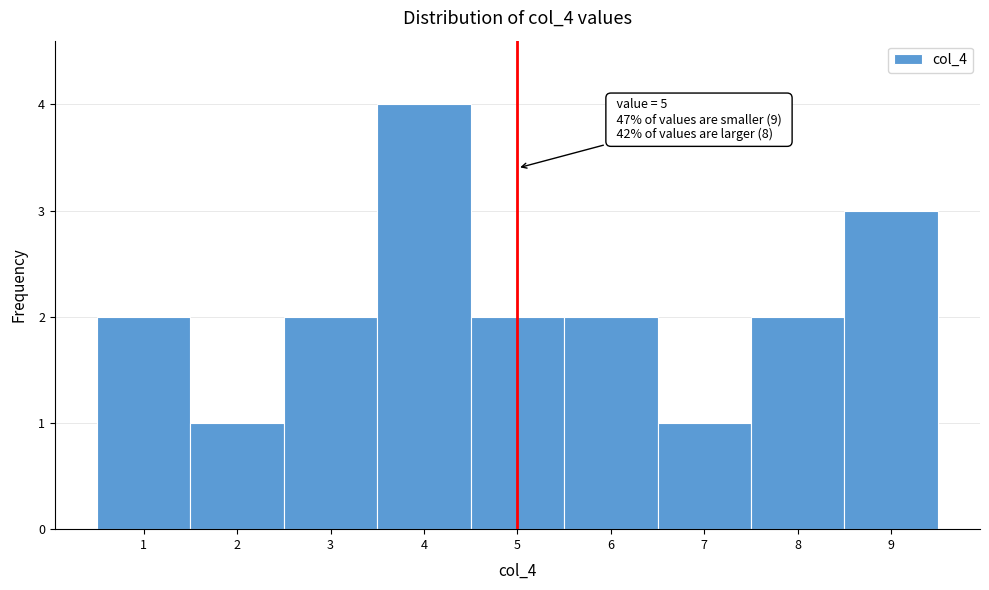

Which range on the x-axis has the tallest bar?

3.5 to 4.5